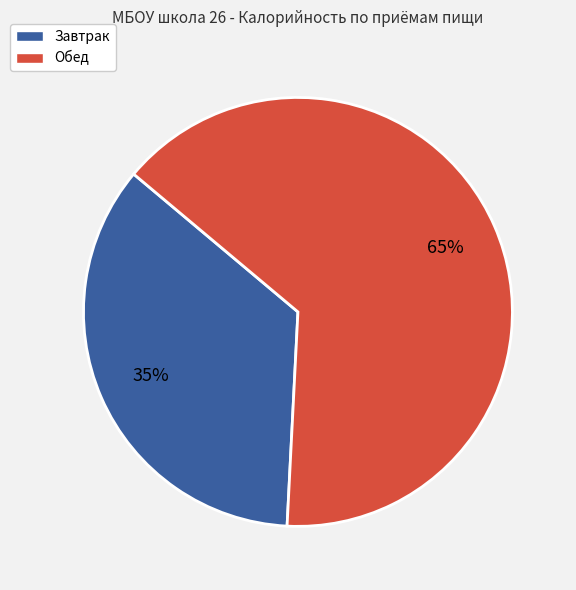

Do Обед and Завтрак together represent more than half of the pie?

Yes